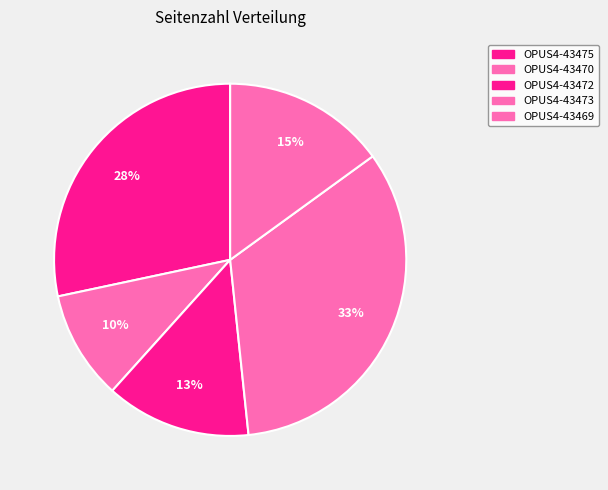

Is it true that OPUS4-43473 is 33% of the pie?

True